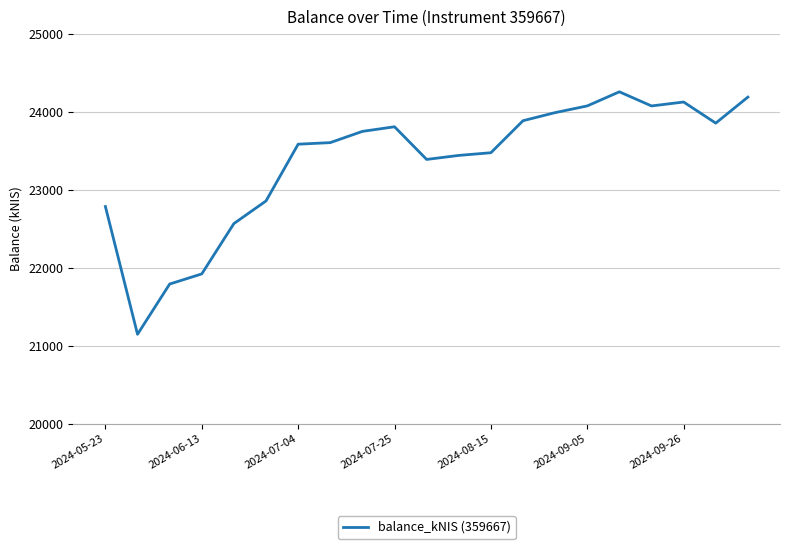

What is the difference between the maximum and minimum values?

3109.7